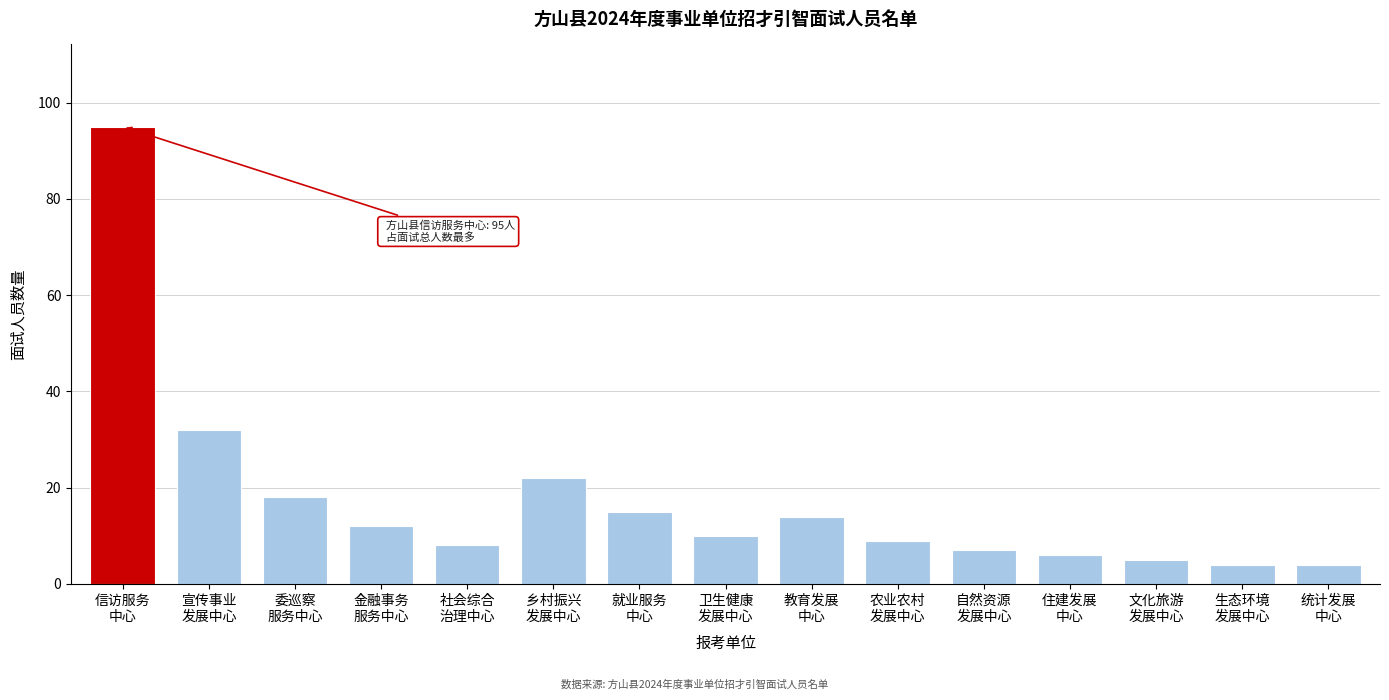

Reading left to right, what are all the values shown in this chart?

95	32	18	12	8	22	15	10	14	9	7	6	5	4	4